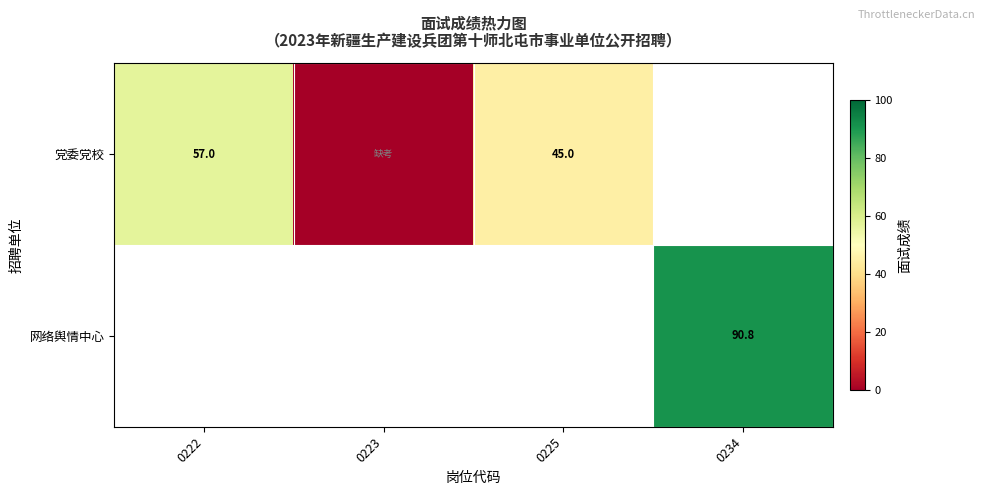

The 党委党校 series shows 45.0 at 0225. True or false?

True